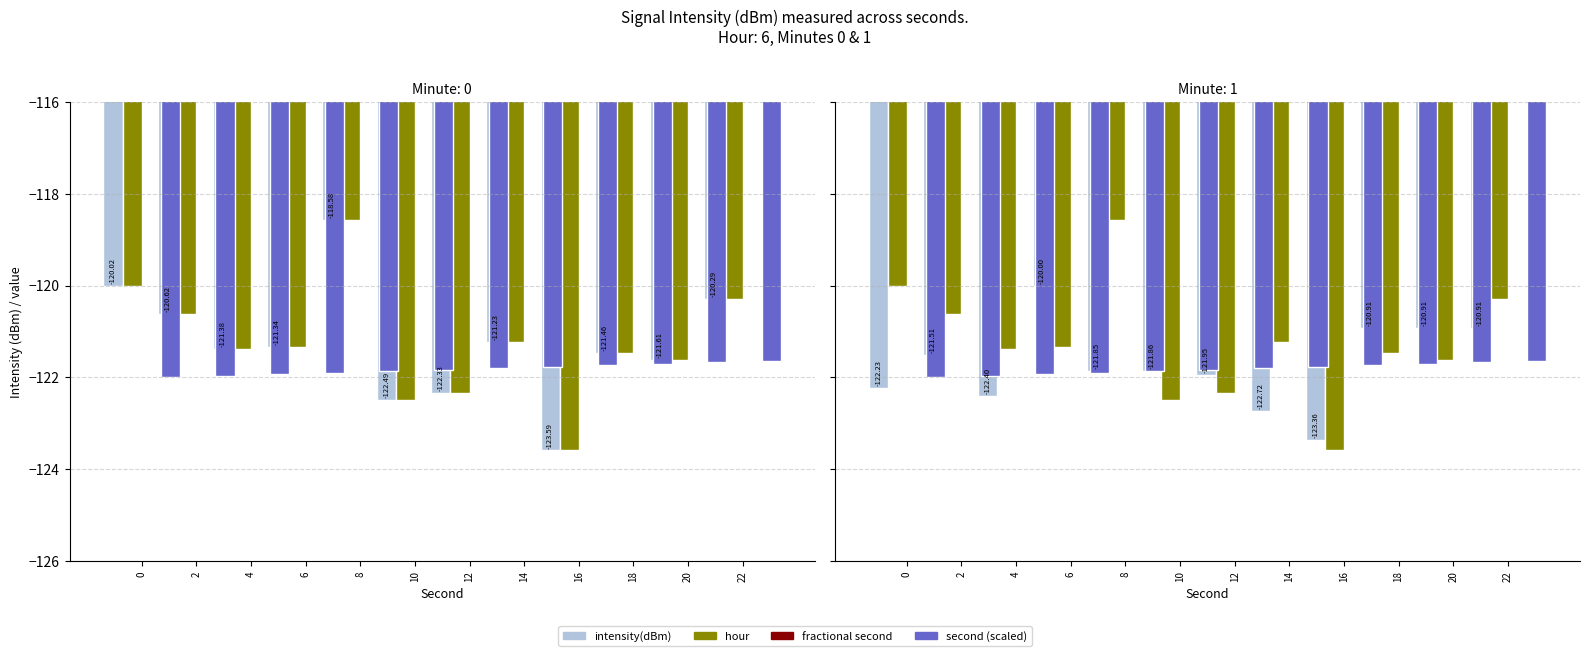

Which has a higher value, 20 or 6?

20